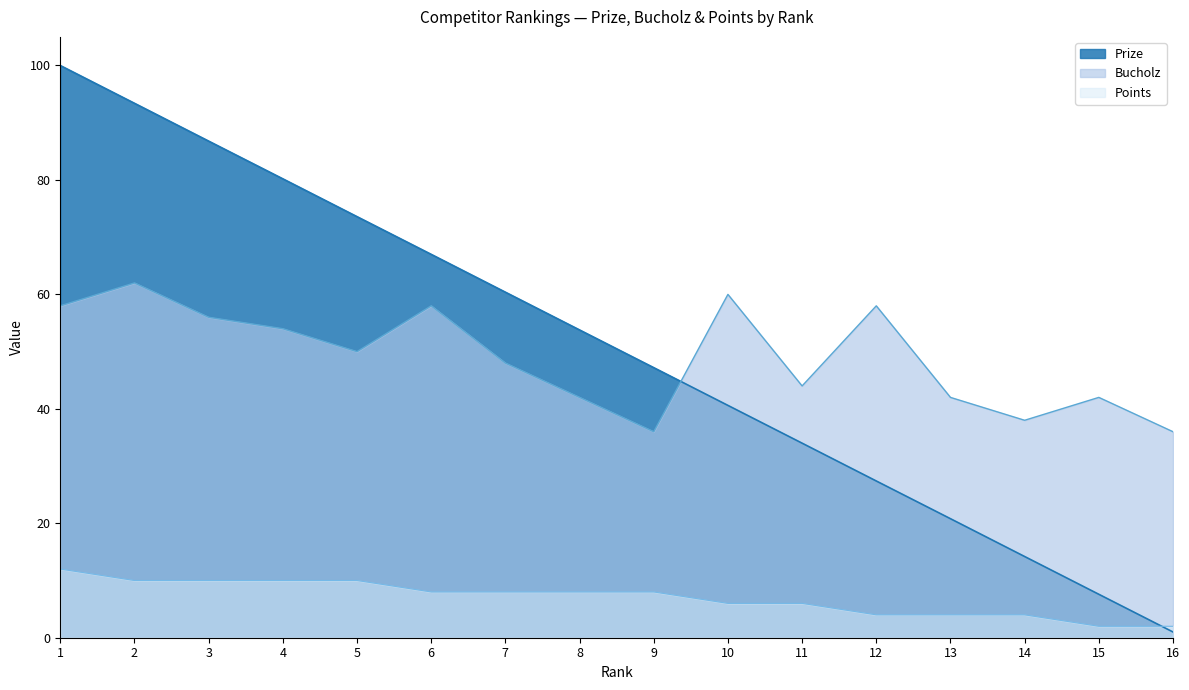

Reading right to left, transcribe all the data shown in this chart.

Prize: 16=1.0	15=7.6	14=14.2	13=20.8	12=27.4	11=34.0	10=40.6	9=47.2	8=53.8	7=60.4	6=67.0	5=73.6	4=80.2	3=86.8	2=93.4	1=100.0
Bucholz: 16=36.0	15=42.0	14=38.0	13=42.0	12=58.0	11=44.0	10=60.0	9=36.0	8=42.0	7=48.0	6=58.0	5=50.0	4=54.0	3=56.0	2=62.0	1=58.0
Points: 16=2.0	15=2.0	14=4.0	13=4.0	12=4.0	11=6.0	10=6.0	9=8.0	8=8.0	7=8.0	6=8.0	5=10.0	4=10.0	3=10.0	2=10.0	1=12.0